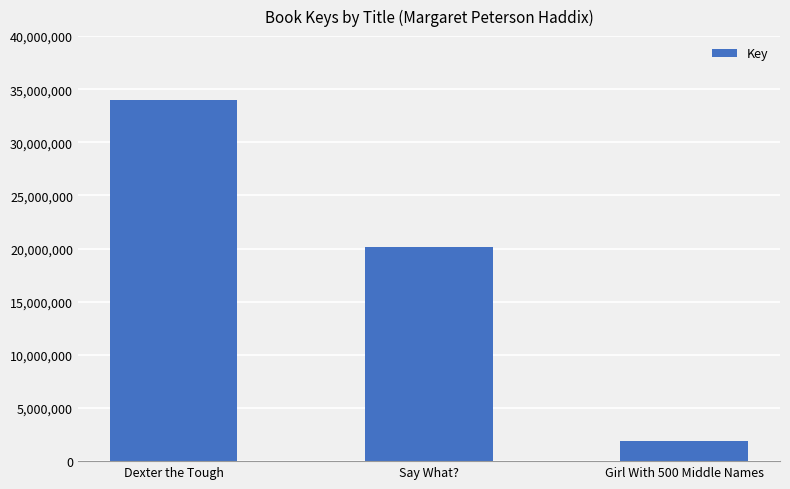

The chart shows a value of 34051741 at Say What?. True or false?

False